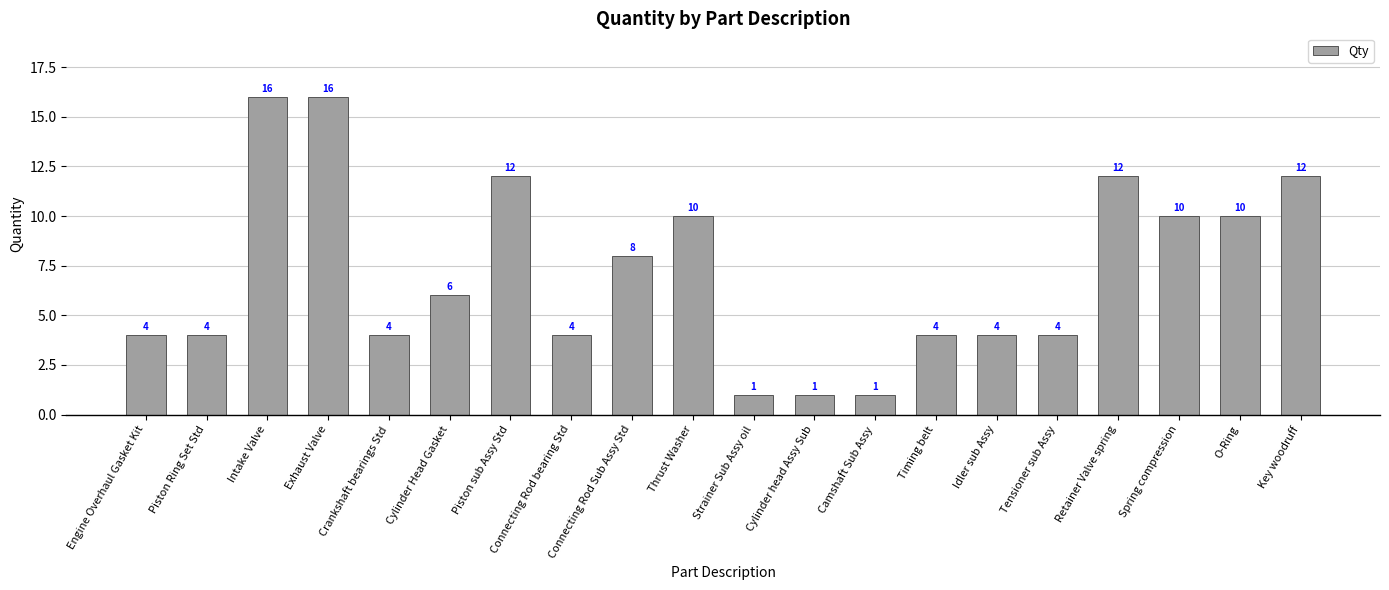

Reading left to right, extract all data points from this chart.

4	4	16	16	4	6	12	4	8	10	1	1	1	4	4	4	12	10	10	12